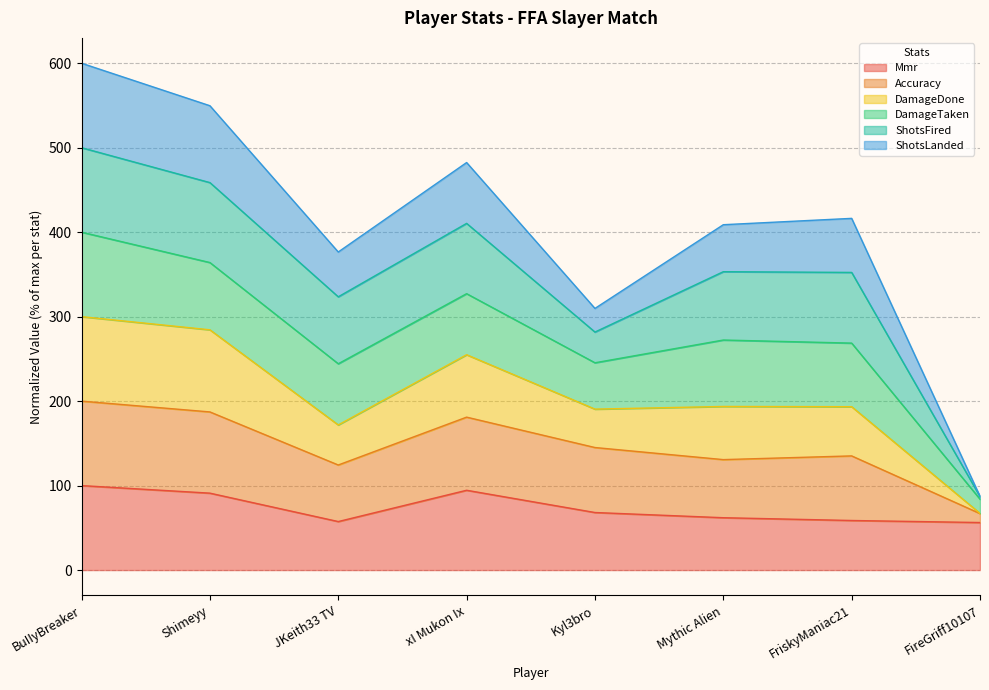

What is the maximum value for Mmr?

100.0